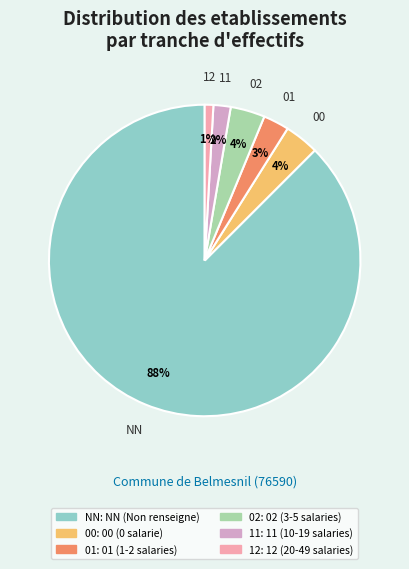

Is it true that 12 is 1% of the pie?

True